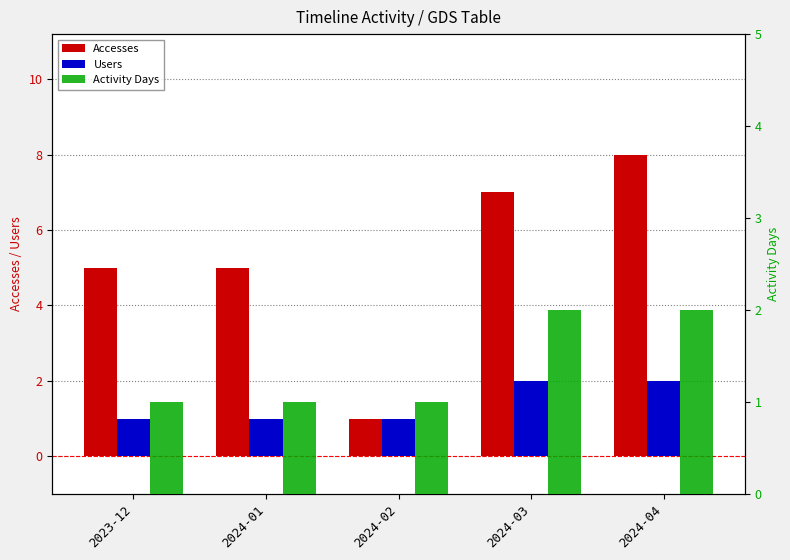

What is the difference between the second highest and second lowest values in the Accesses series?

2